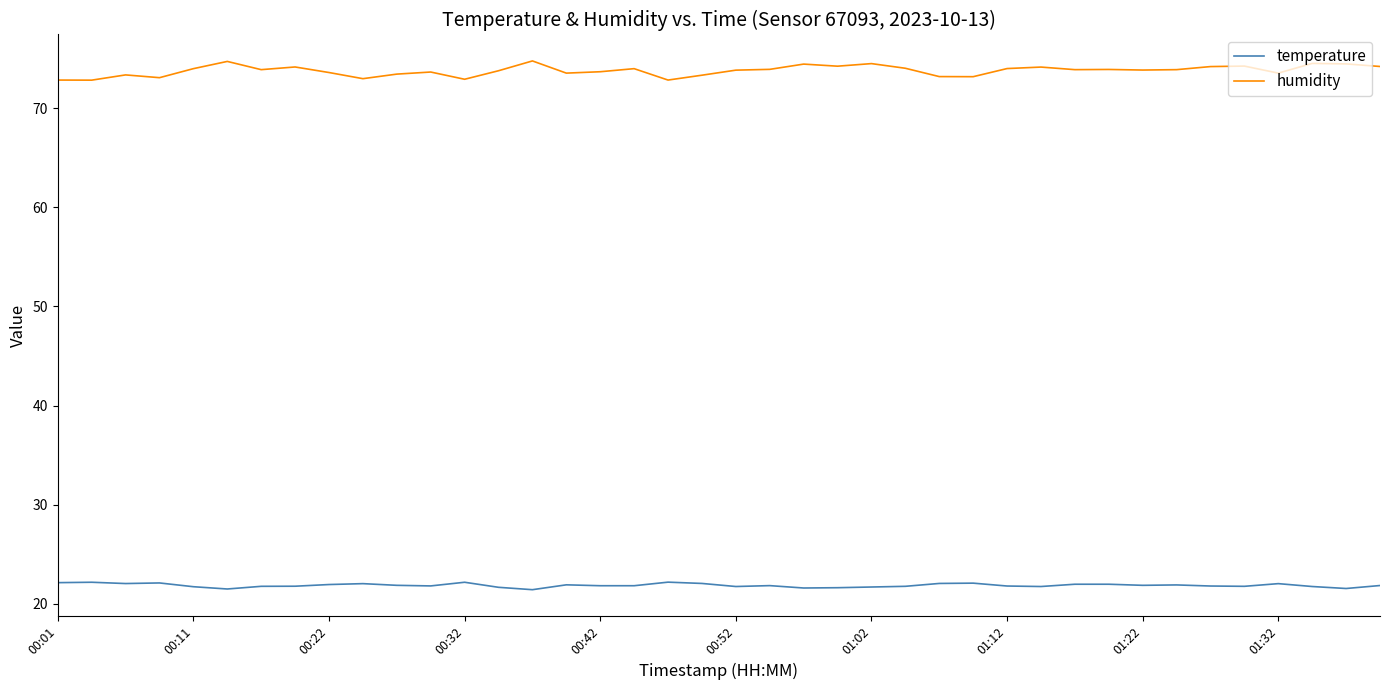

What is the sum of all temperature values?

874.1